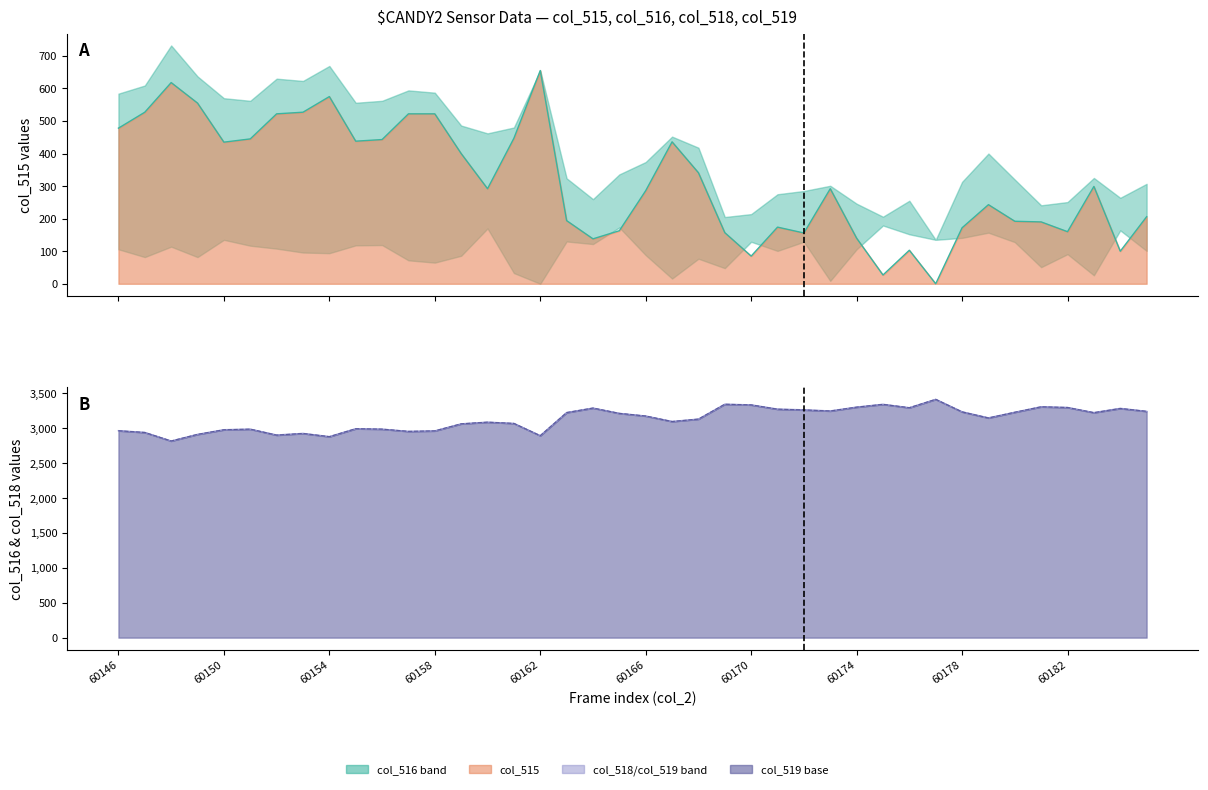

What is the difference between the second highest and minimum values in the col_519 series?

527